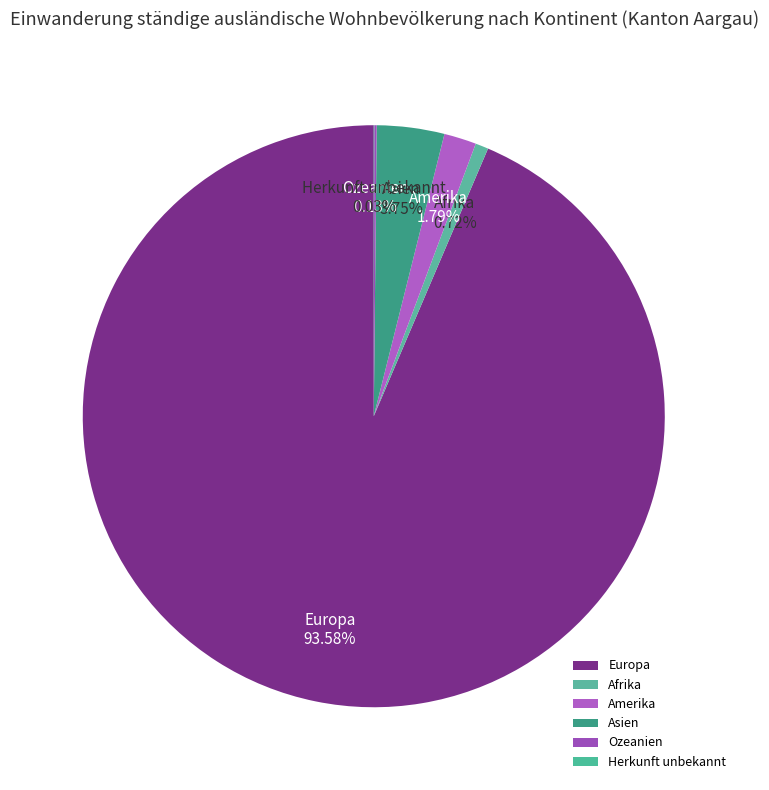

To the nearest percent, what is the difference between the largest and smallest slice percentages?

94%